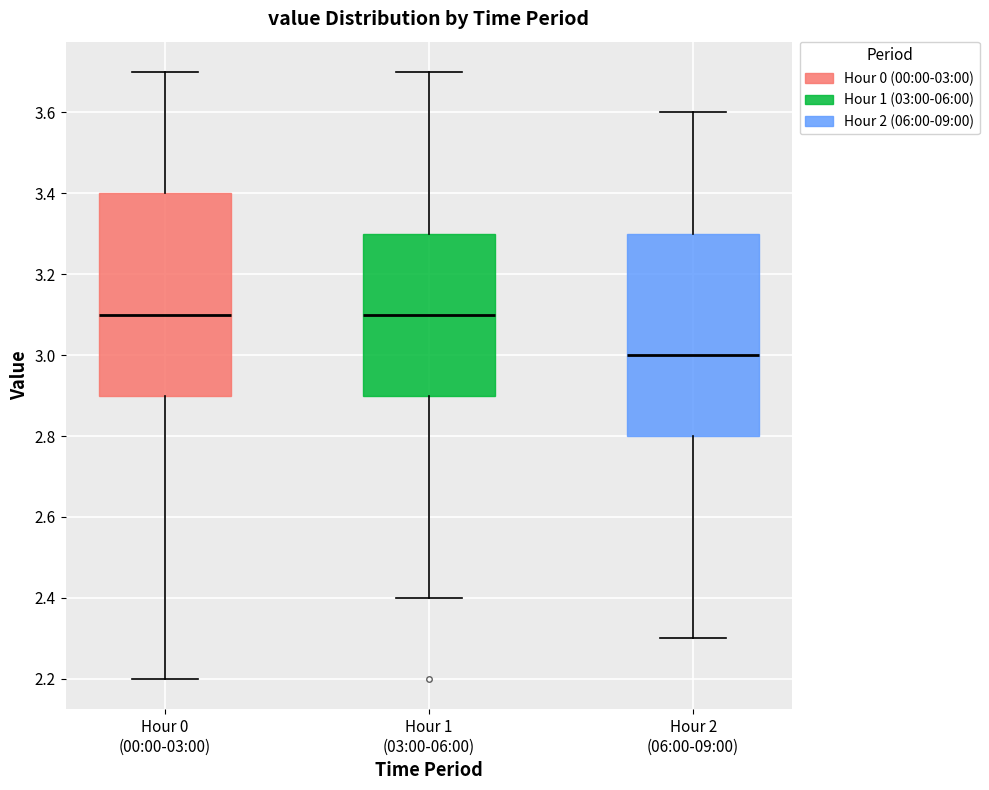

Where does the upper whisker of the box for Hour 2 (06:00-09:00) end on the y-axis? The values are not printed on the chart, so give them approximately, as read against the axis.

3.6